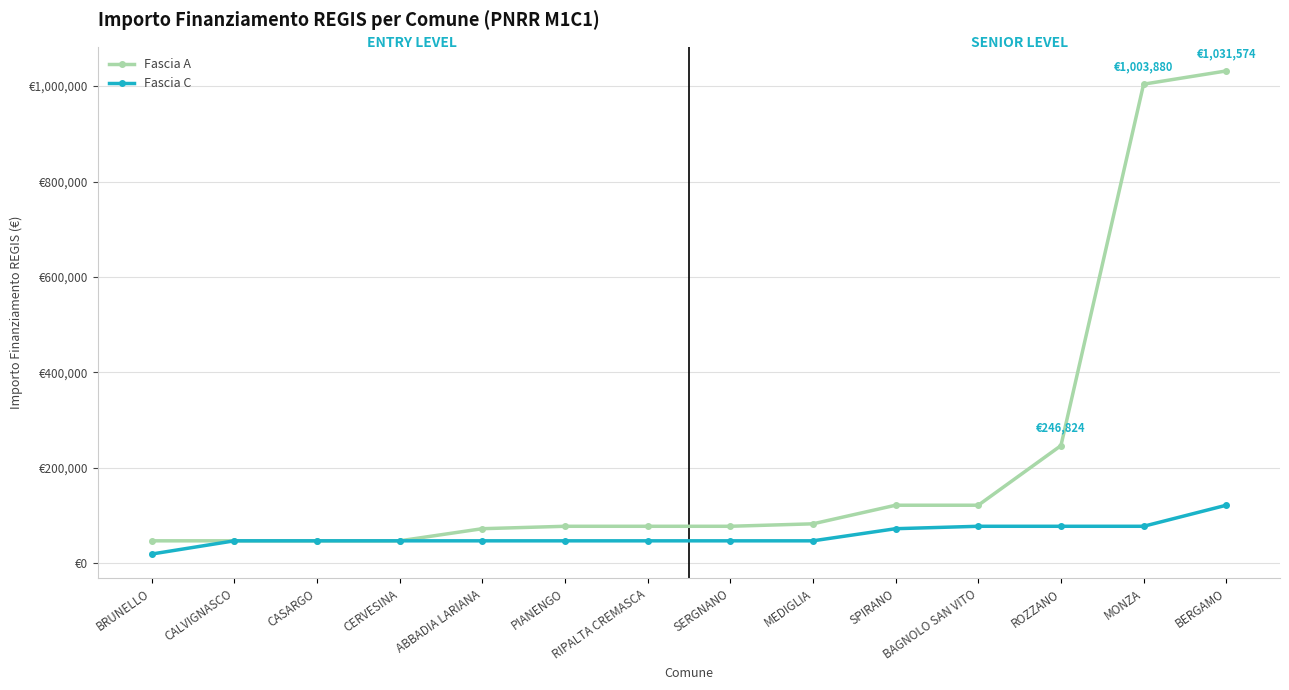

Which series has the largest total across all categories?

Fascia A